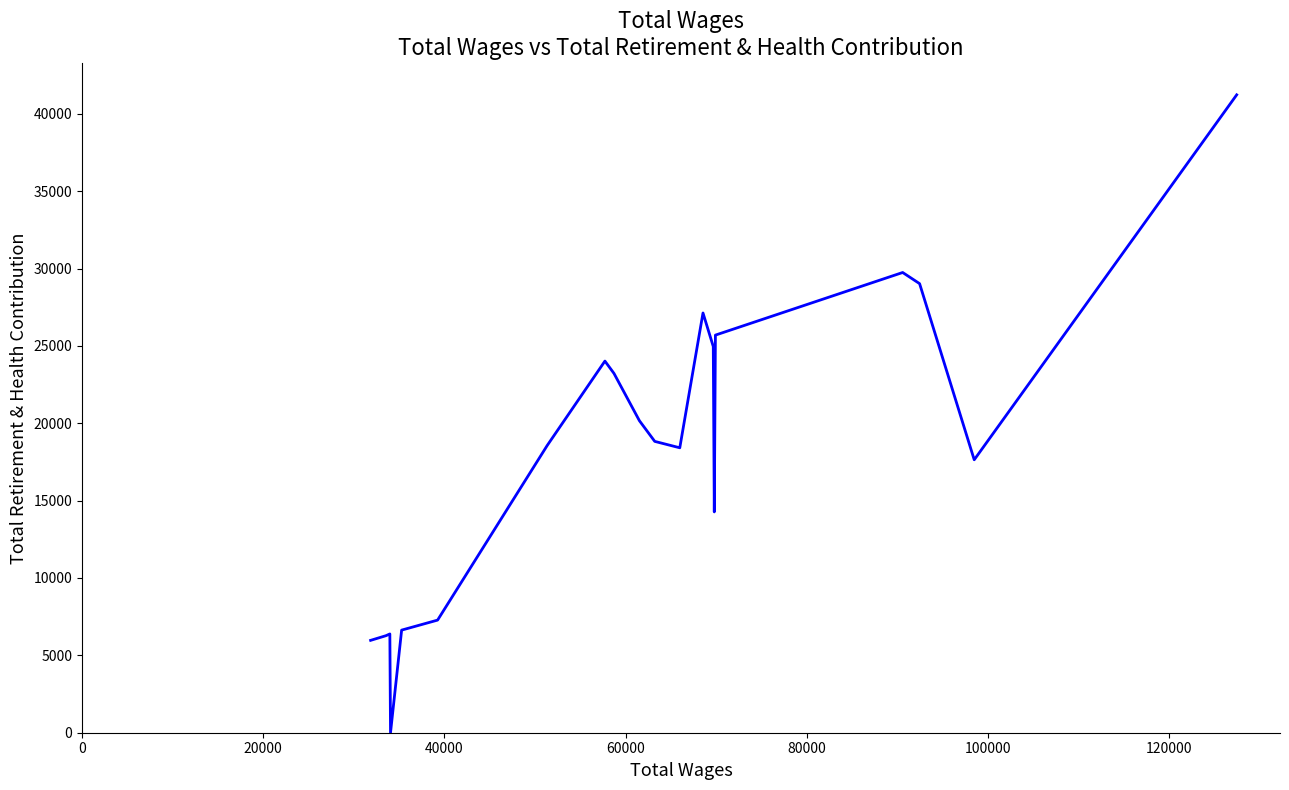

Does the chart have visible grid lines?

No